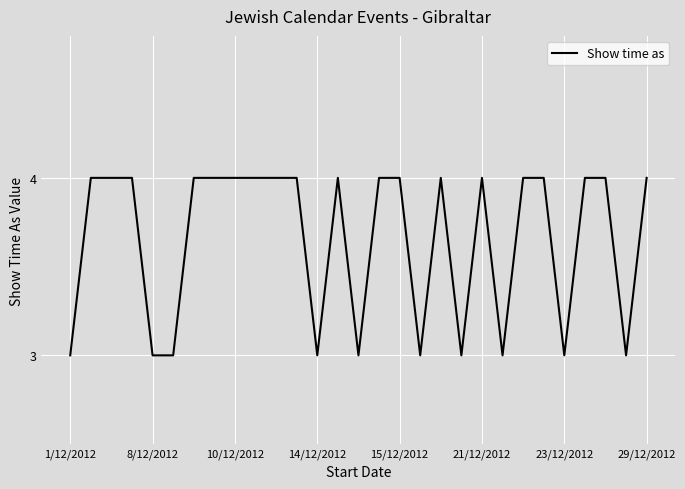

What is the maximum value shown in the chart?

4